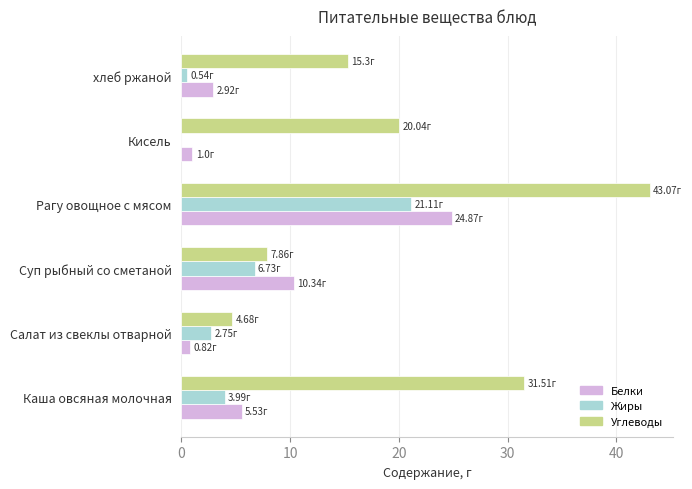

What is the maximum value shown in the chart?

43.1